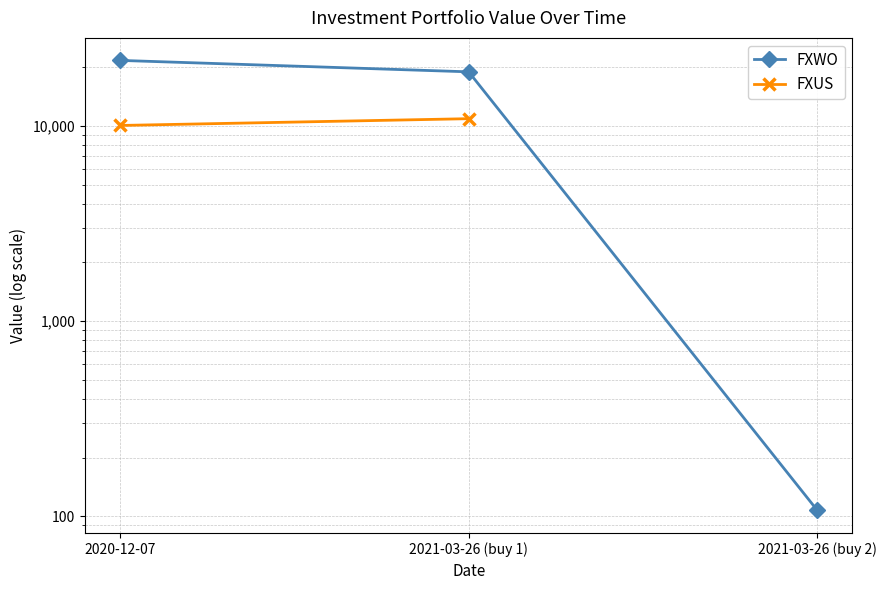

How many values are below 18976?

1